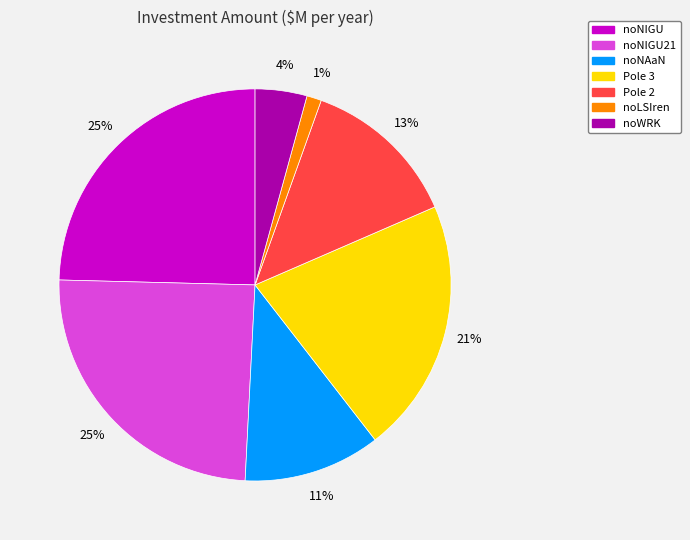

Does Pole 2 represent more than half of the total?

No